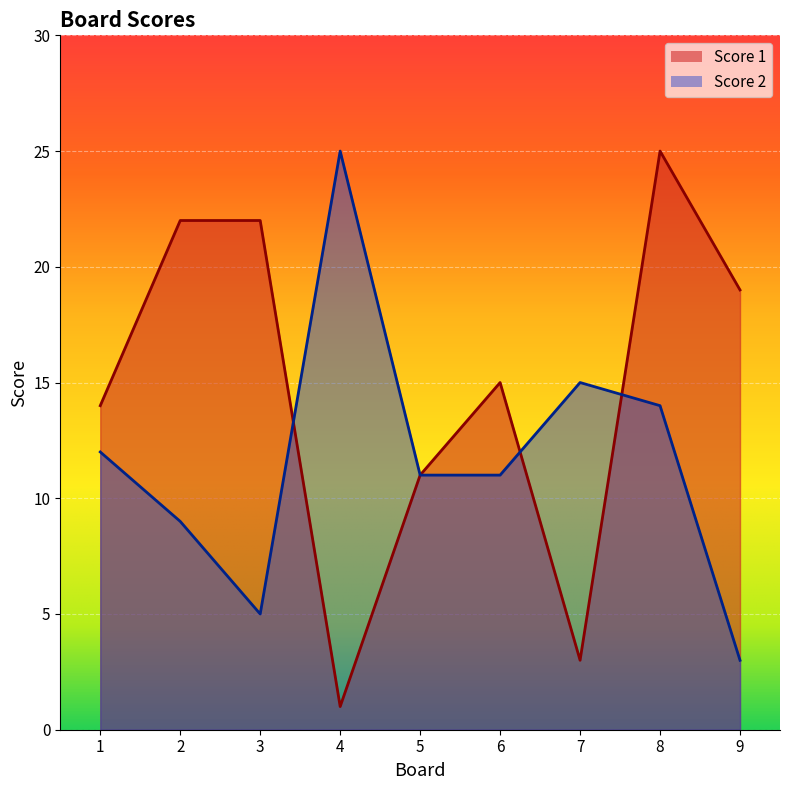

What is the spread (max minus min) of values at 2?

13